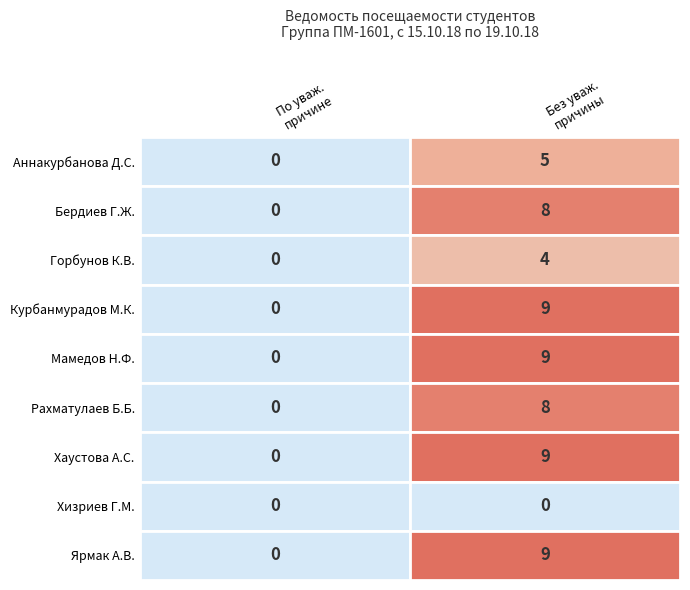

What is the difference between the maximum and minimum values in the Хаустова Анна Сергеевна series?

9